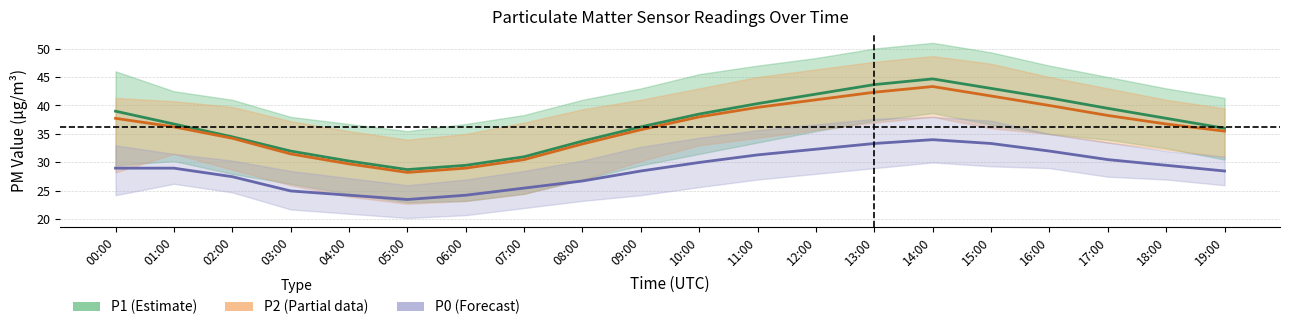

True or false: P1 and P0 intersect in this chart.

False